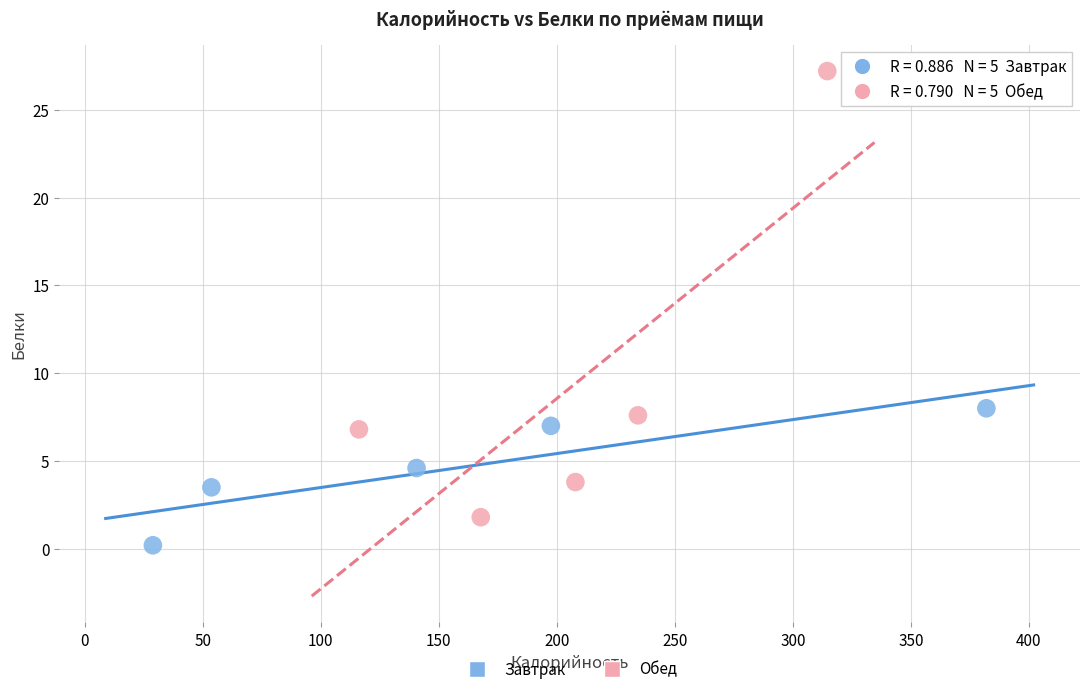

Which series reaches the maximum Y coordinate?

Обед